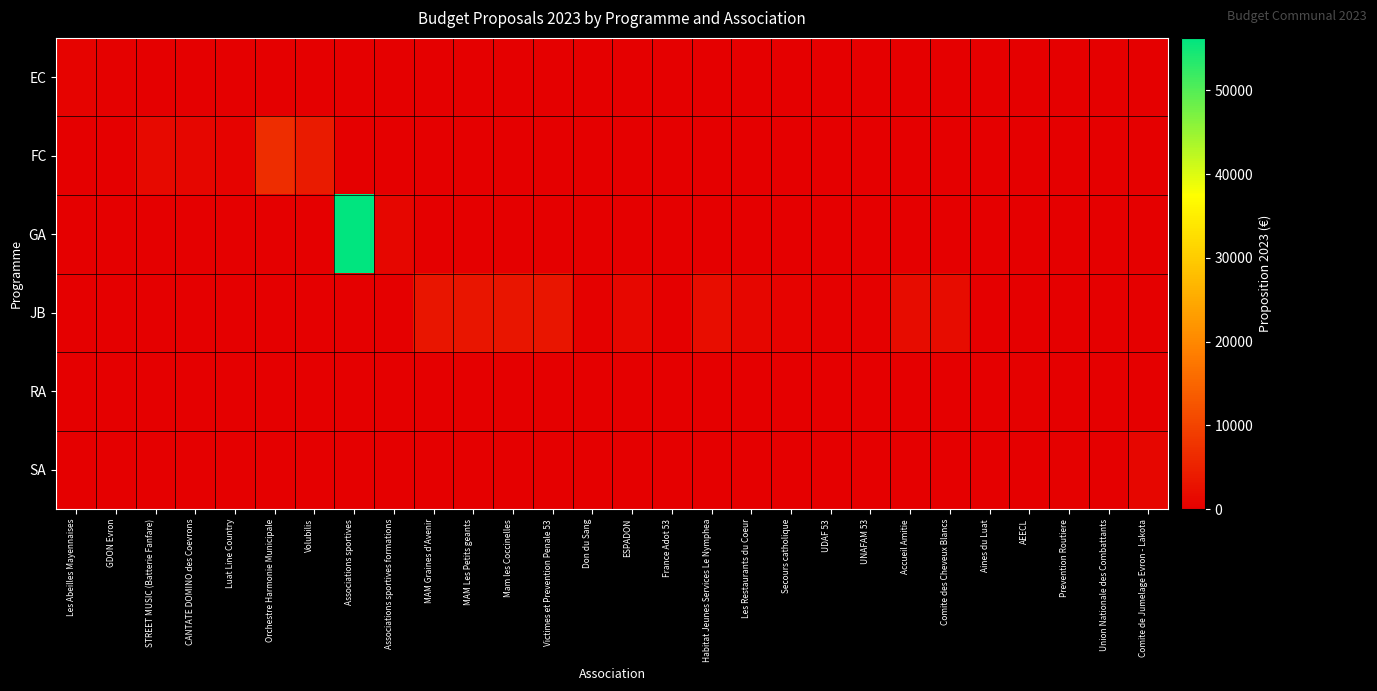

Between GDON Evron and Don du Sang, which series saw the biggest shift?

JB